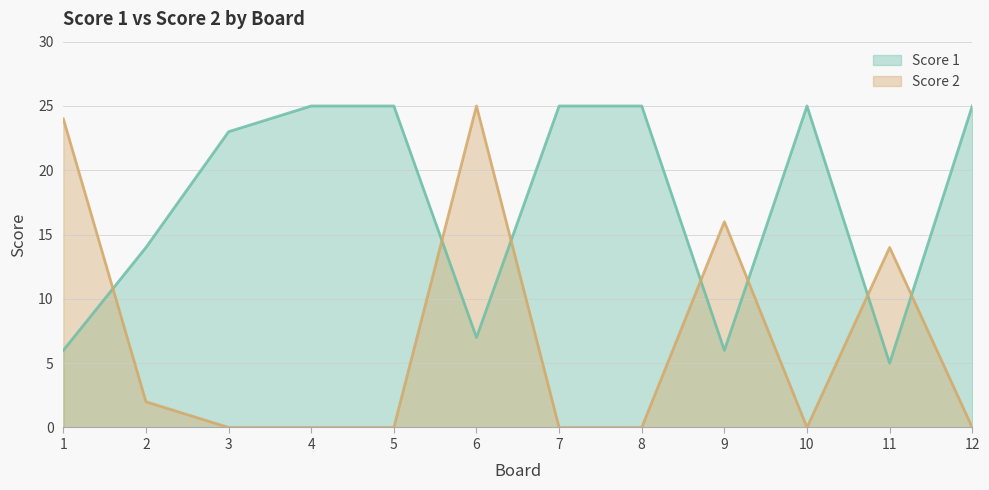

What is the sum of all Score 1 values?

211